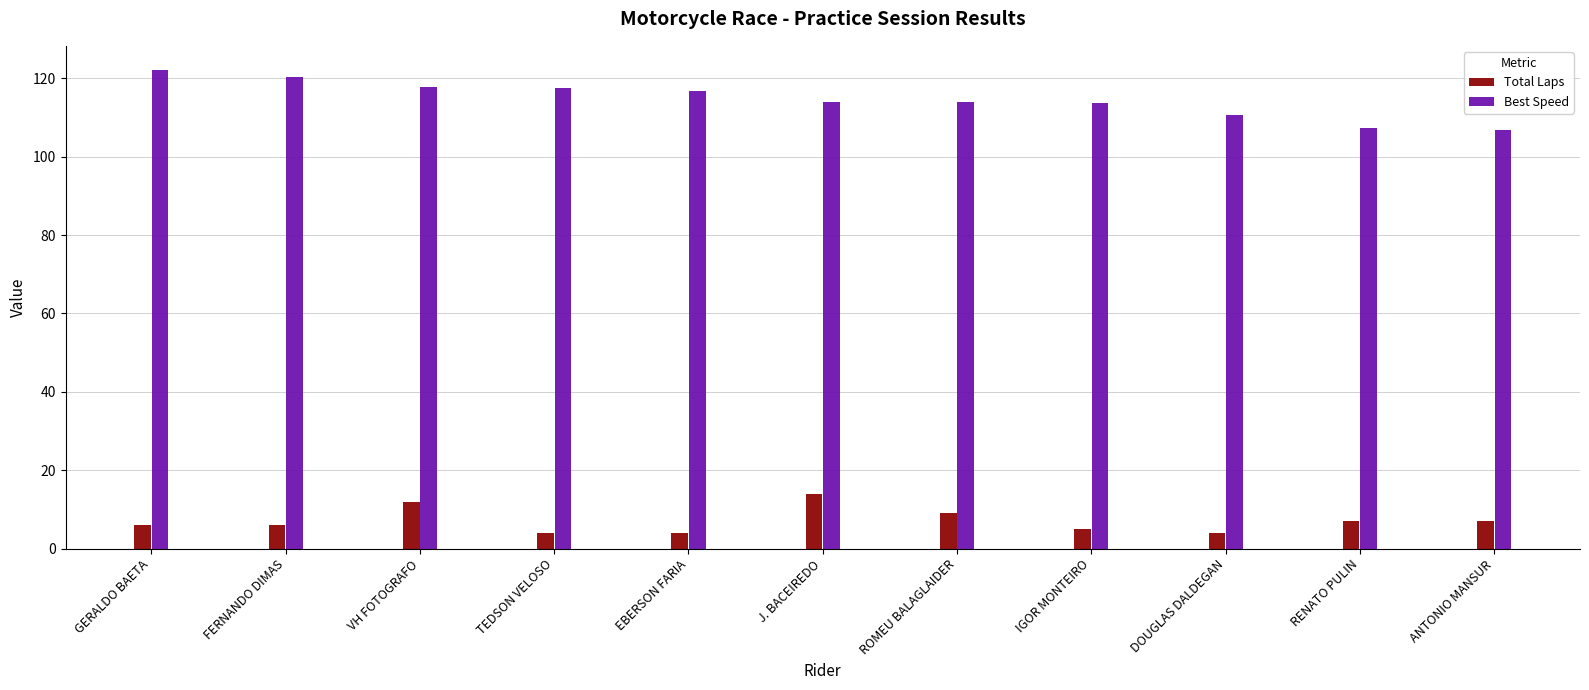

List the series in order of their overall mean, highest first.

Best Speed, Total Laps